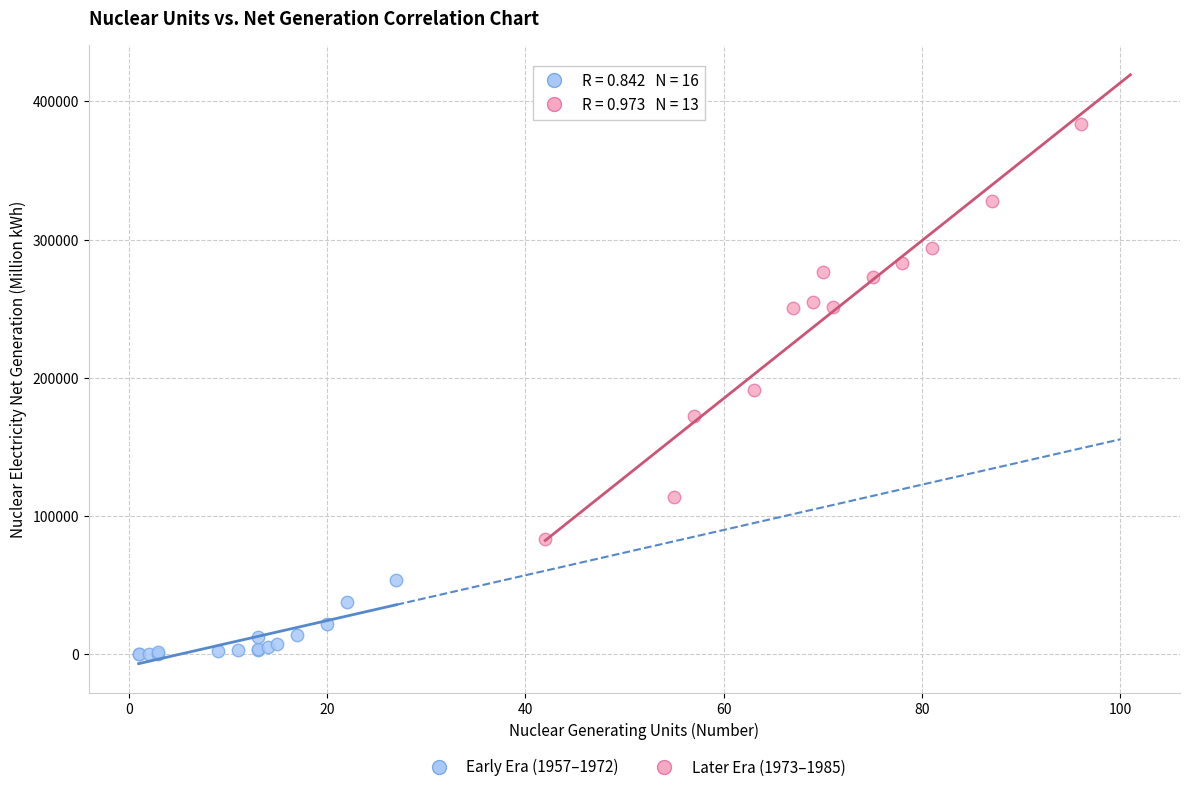

Which series has the largest Y range (max minus min)?

Later Era (1973–1985)